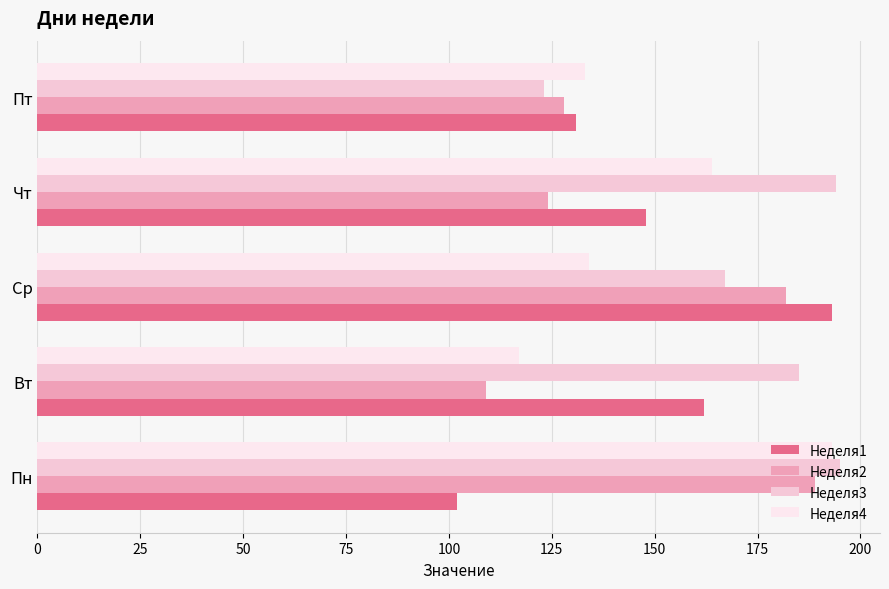

What is the approximate value of Неделя2 at Пн?

189